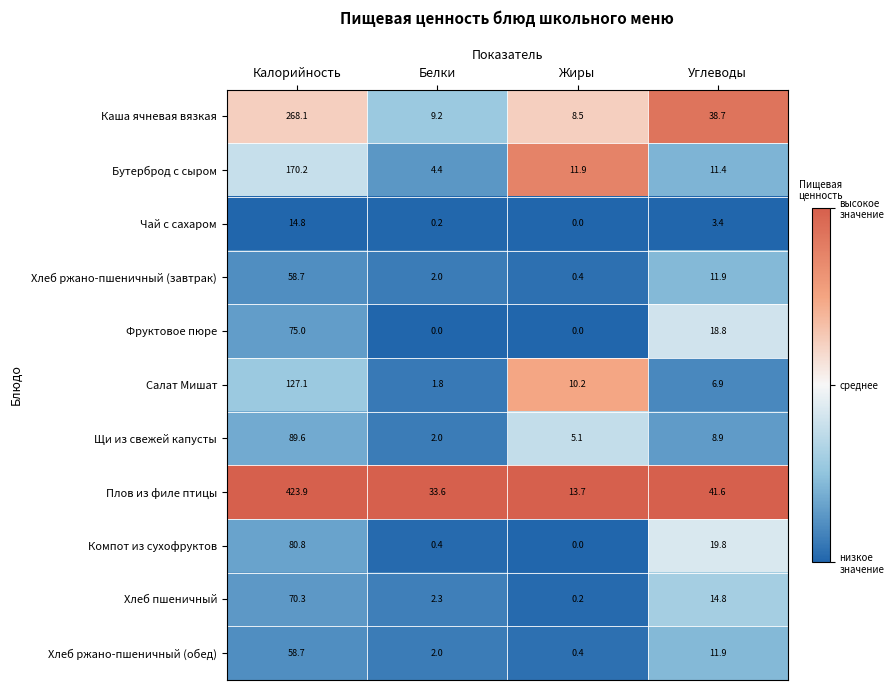

What is the sum of the Компот из сухофруктов values at Углеводы and Жиры?

19.8